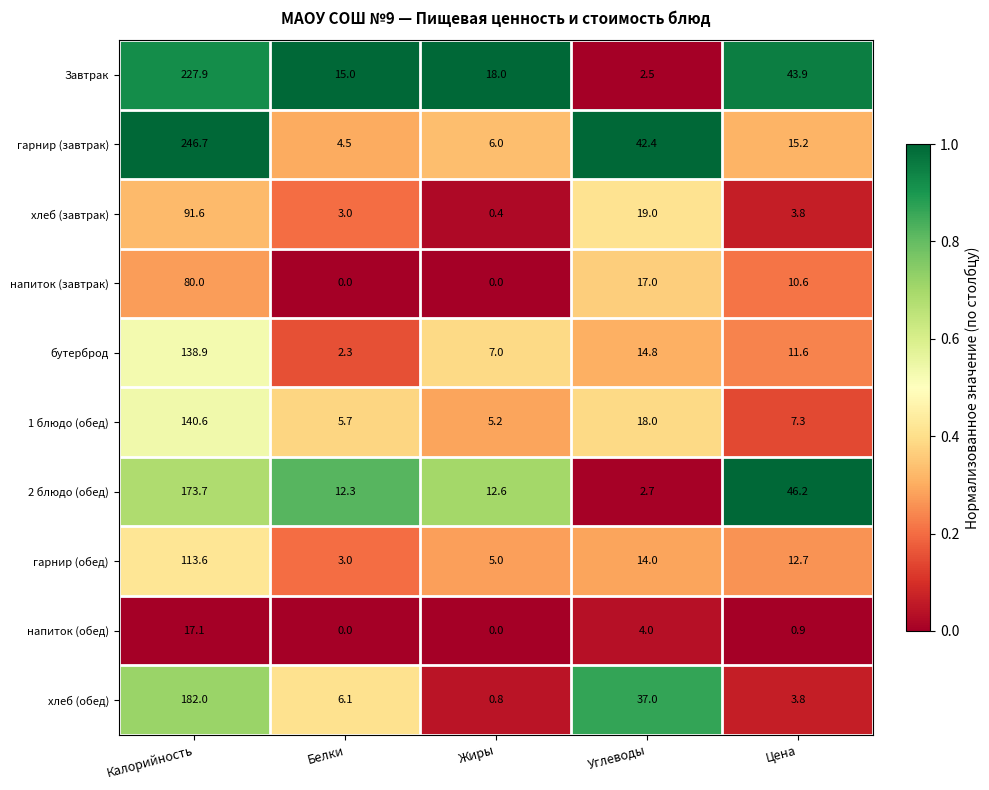

What is the approximate value of 1 блюдо (обед) at Белки?

5.7